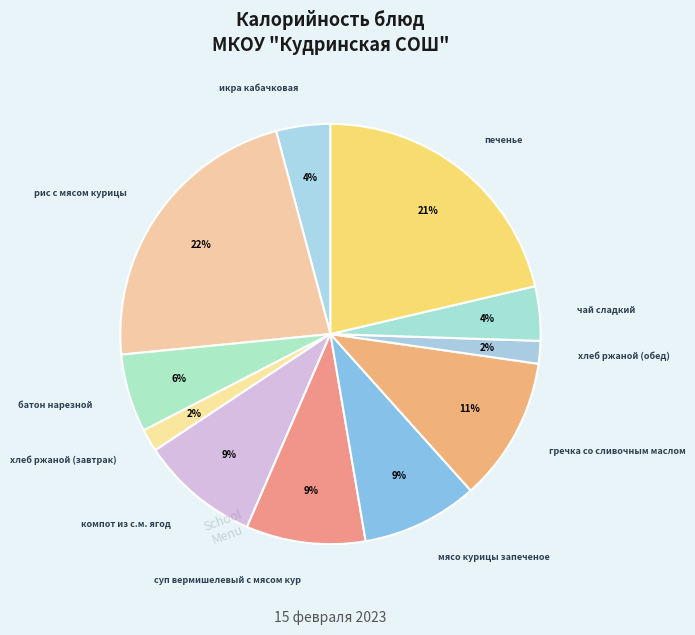

Count the number of slices in the pie.

11